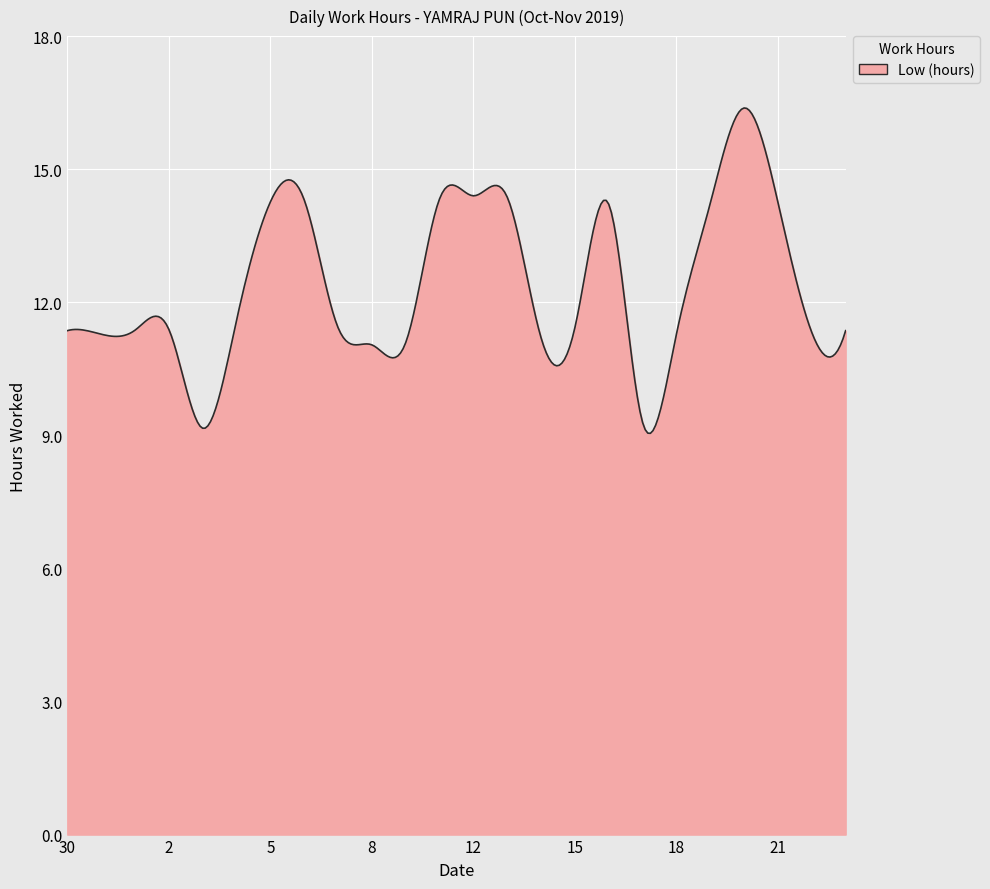

What is the minimum value shown in the chart?

9.0